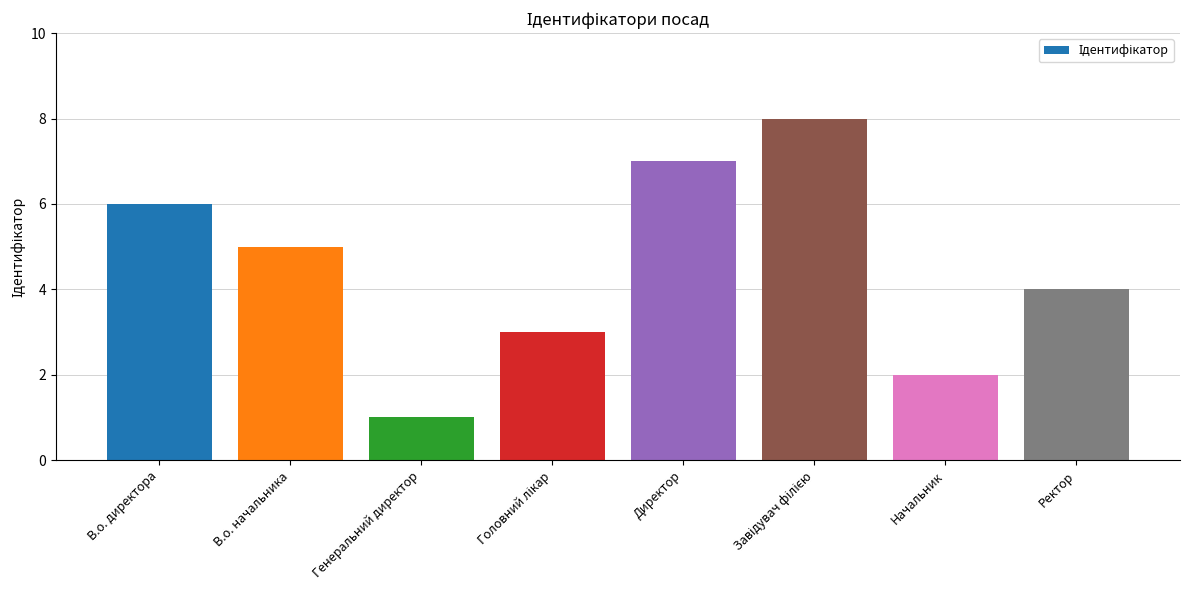

Are the bars horizontal?

No